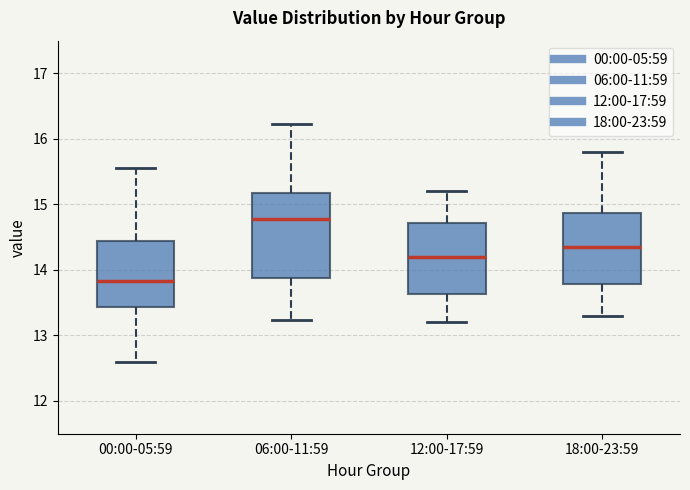

Reading left to right, read every box against the y-axis: the position of its median line, the range the box covers, and the ends of its whiskers. The values are not printed on the chart, so give them approximately, as read against the axis.

00:00-05:59: median 13.8, box 13.4 to 14.4, whiskers 12.6 to 15.6
06:00-11:59: median 14.8, box 13.9 to 15.2, whiskers 13.2 to 16.2
12:00-17:59: median 14.2, box 13.6 to 14.7, whiskers 13.2 to 15.2
18:00-23:59: median 14.4, box 13.8 to 14.9, whiskers 13.3 to 15.8